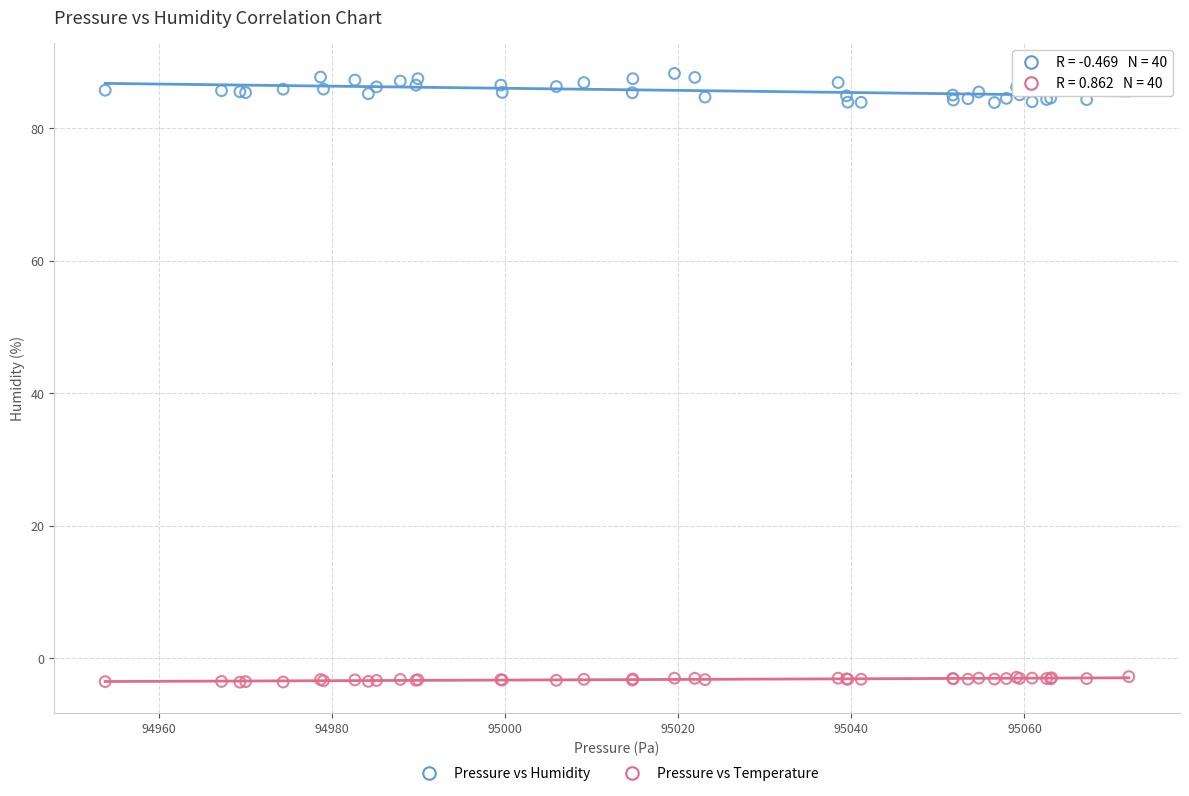

Which series reaches the minimum Y coordinate?

Pressure vs Temperature